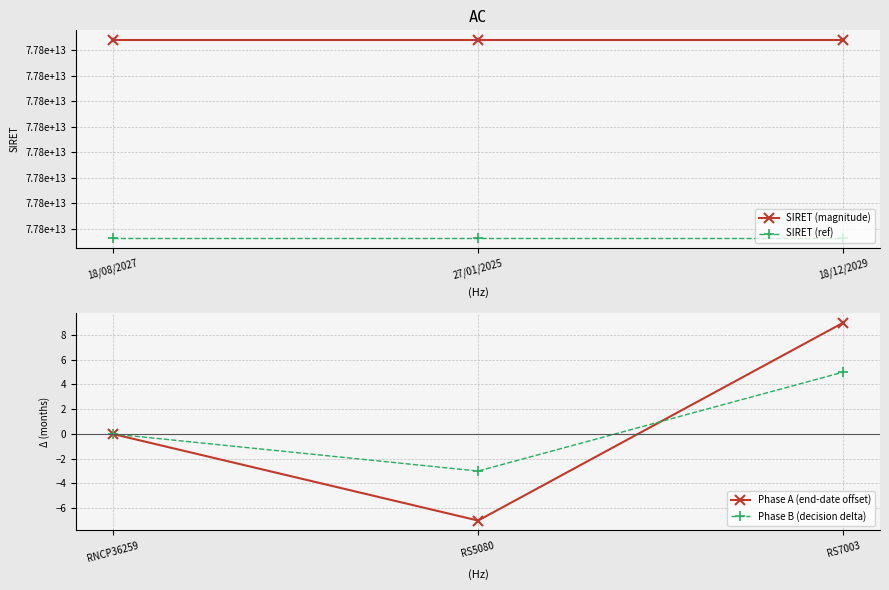

Reading right to left, list all the values displayed in this chart.

SIRET (magnitude): 77750927400075.0	77750927400075.0	77750927400075.0
SIRET (ref): 77750919624982.3	77750919624982.3	77750919624982.3
Phase A (end-date offset): 9.0	-7.0	0.0
Phase B (decision delta): 5.0	-3.0	0.0